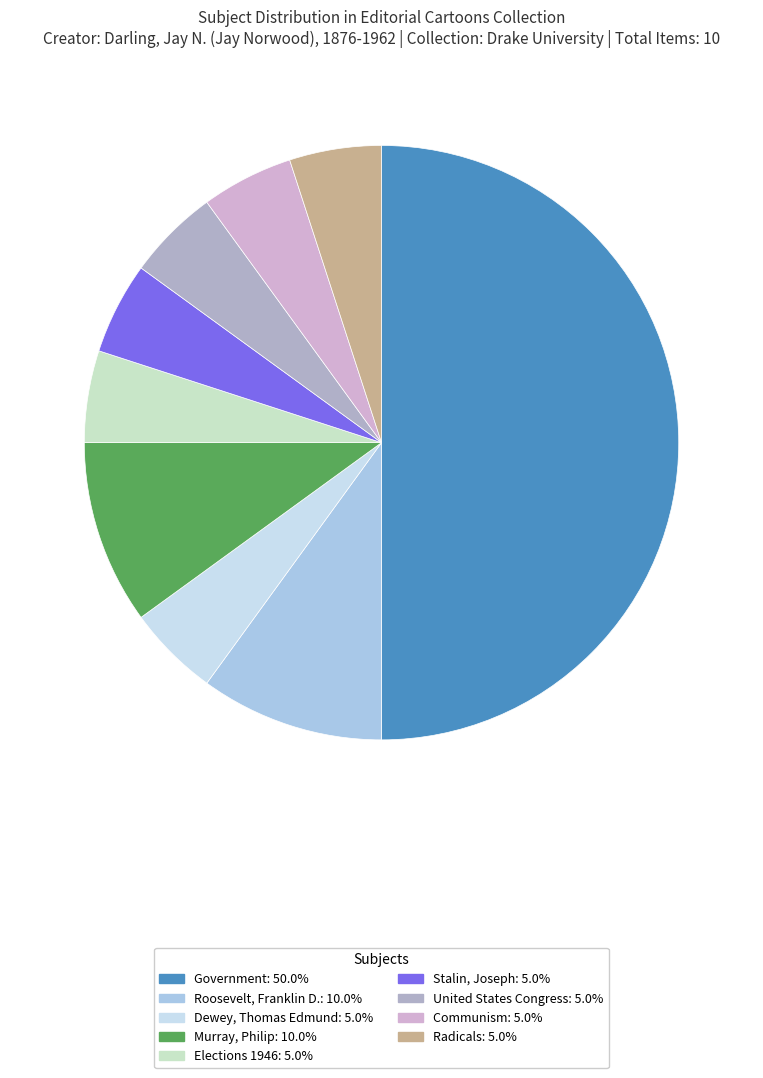

How many slices are in this pie chart?

9